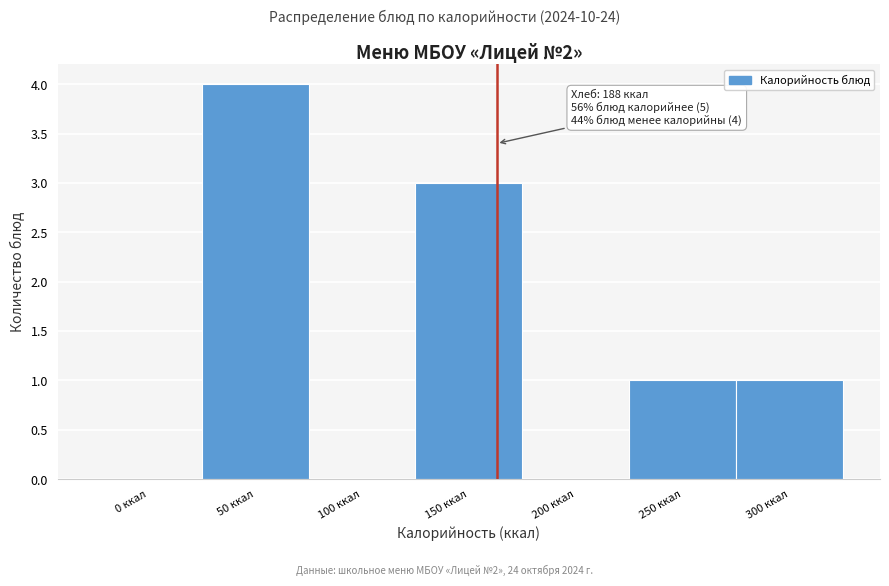

Reading left to right, what are all the values shown in this chart?

0 ккал=0	50 ккал=4	100 ккал=0	150 ккал=3	200 ккал=0	250 ккал=1	300 ккал=1